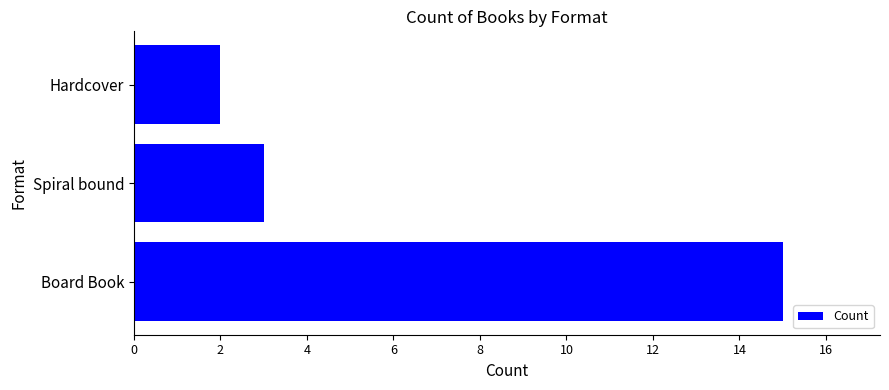

Reading bottom to top, list all the values displayed in this chart.

15	3	2